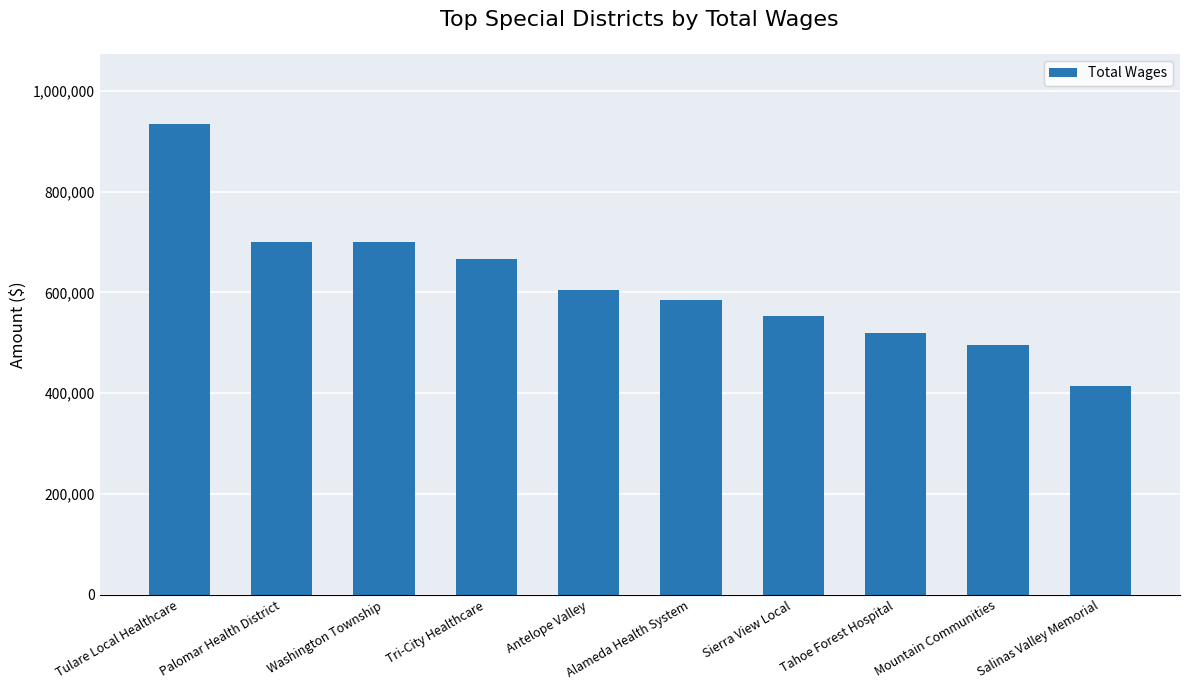

What is the difference between the maximum and second lowest values?

437973